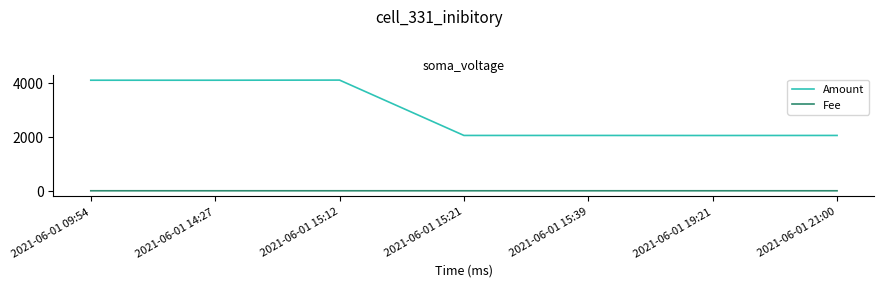

What is the sum of the Fee values at 2021-06-01 09:54 and 2021-06-01 21:00?

0.1